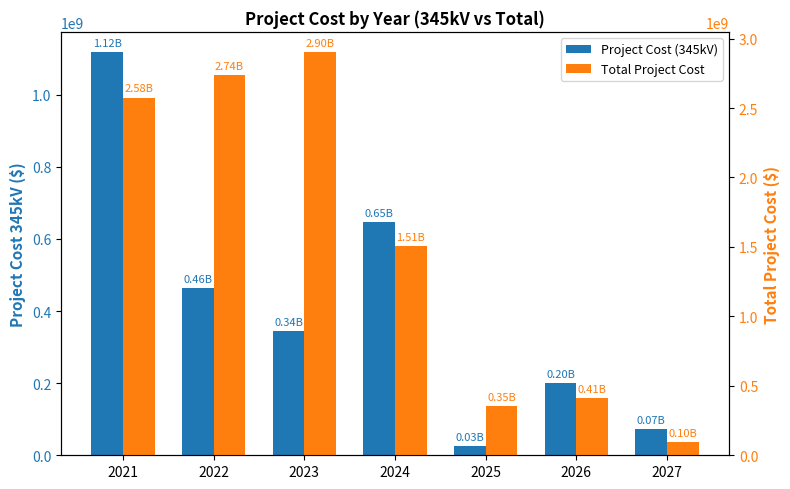

At how many categories does at least one series exceed 2656076803?

2